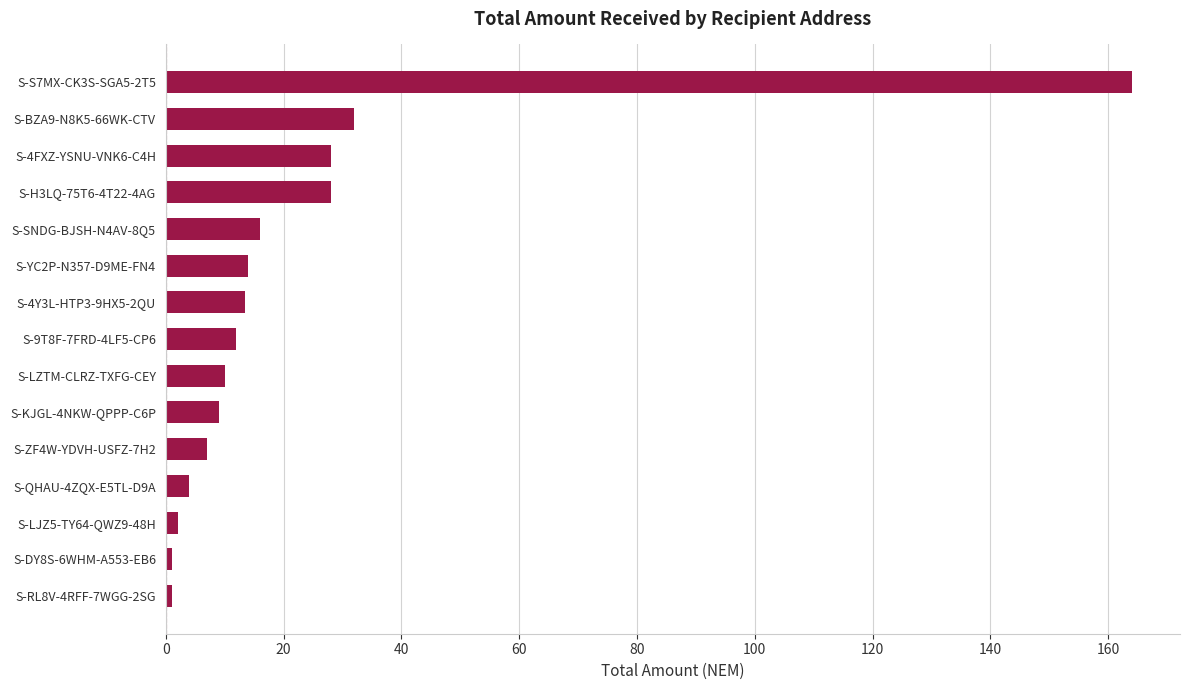

What is the label of the 8th bar from the bottom?

S-9T8F-7FRD-4LF5-CP6